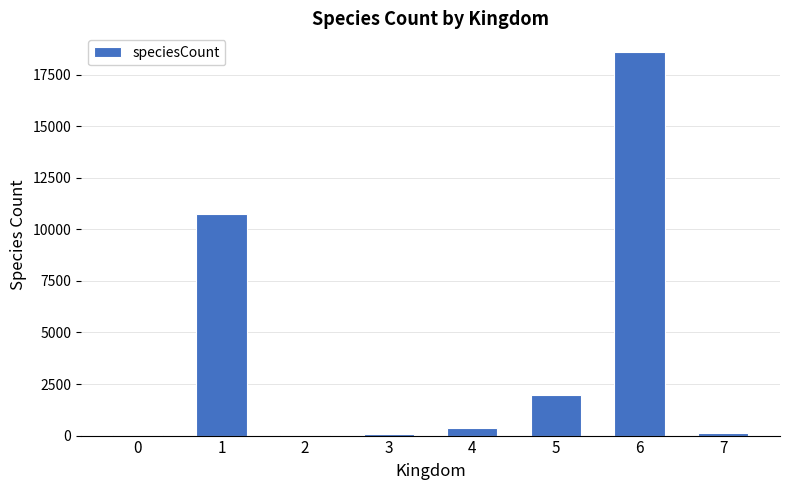

What is the sum of all values?

31894